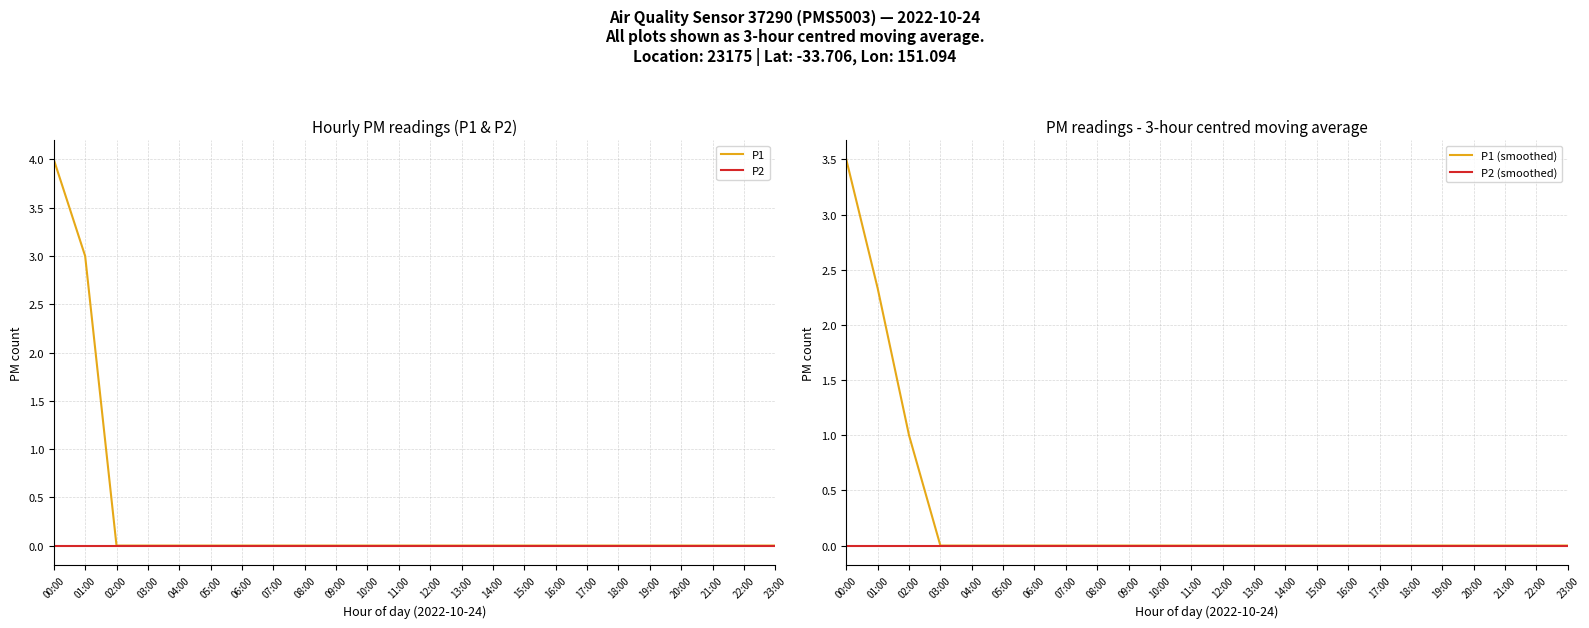

Which category has the highest value in the P1 (smoothed) series?

00:00